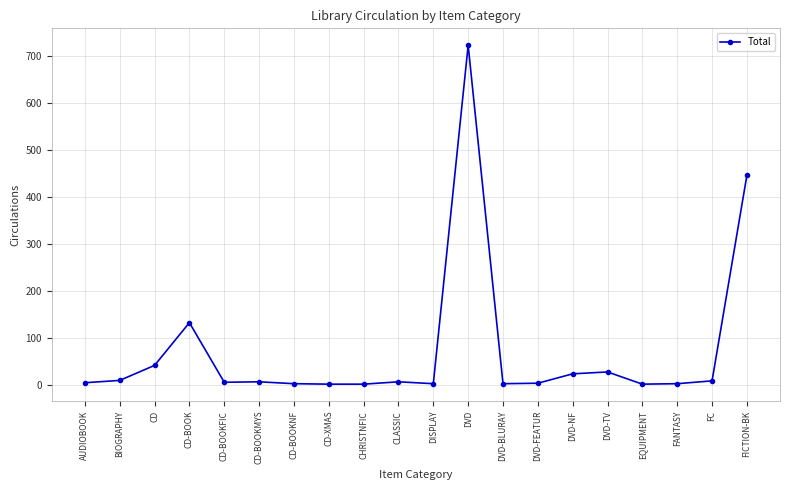

What is the difference between the values at CD and CHRISTNFIC?

40